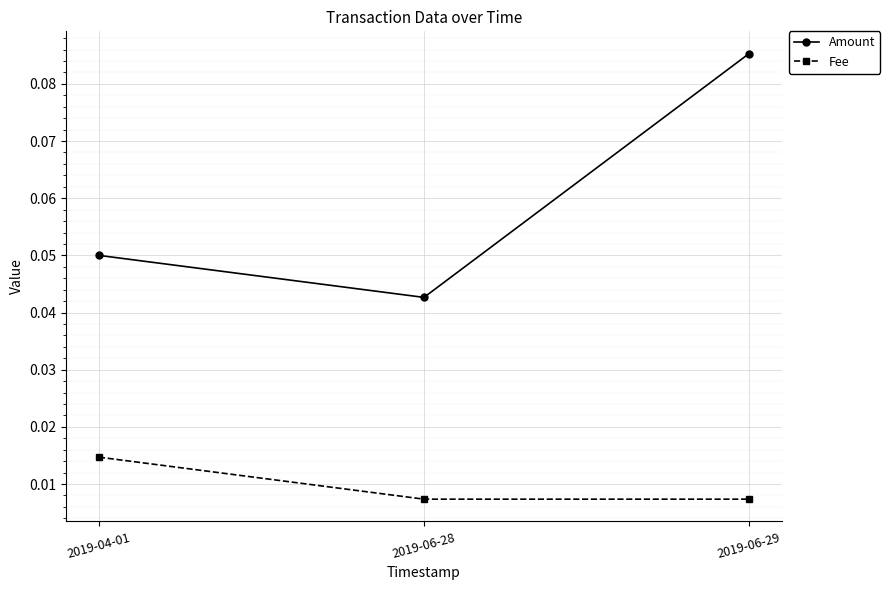

Is it true that Amount equals 0.0 at 2019-04-01?

False